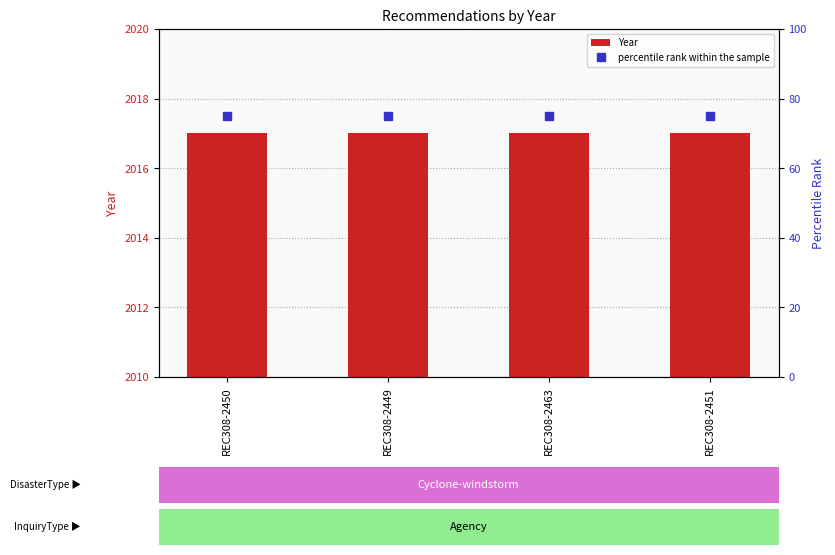

Reading left to right, extract all data points from this chart.

Year: 2017	2017	2017	2017
percentile rank within the sample: 75	75	75	75